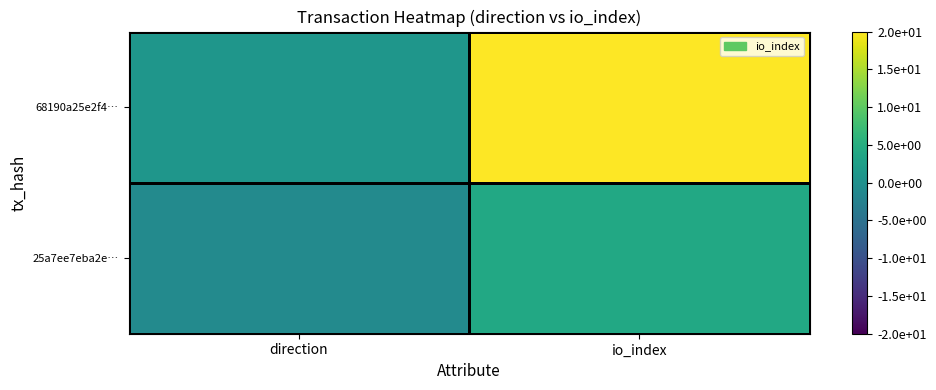

Count the number of categories in the chart.

2